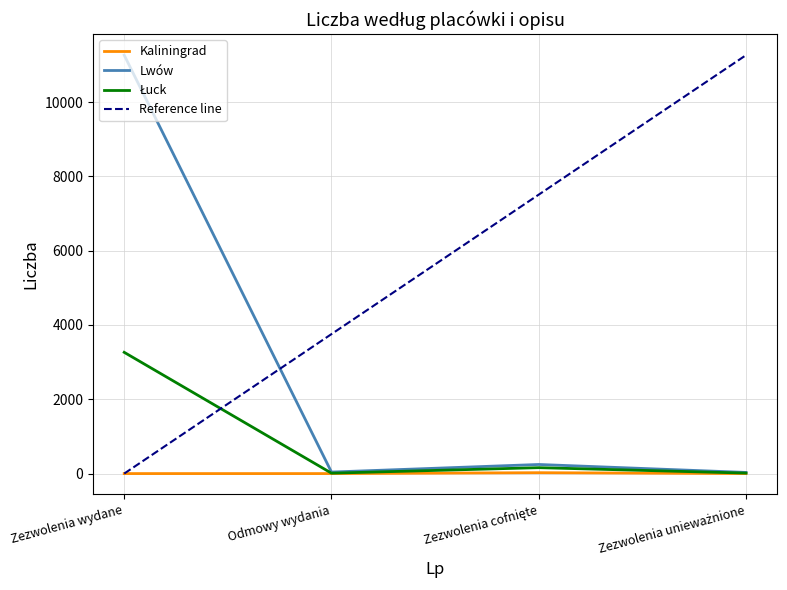

What is the difference between the maximum and minimum values in the Łuck series?

3253